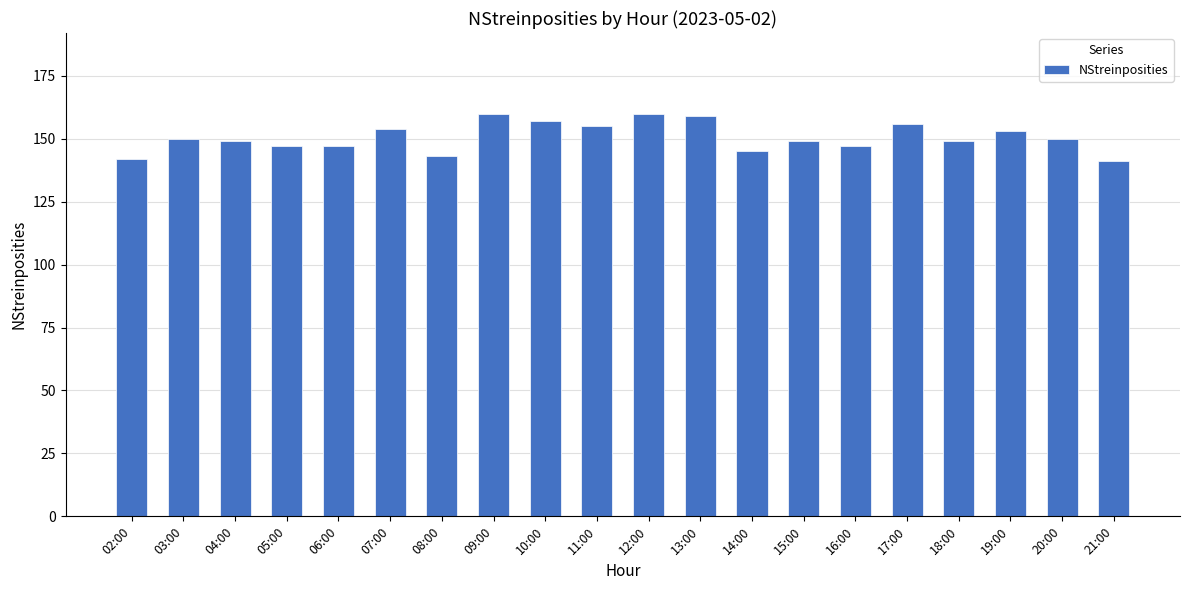

True or false: the data shows 147 at 05:00.

True